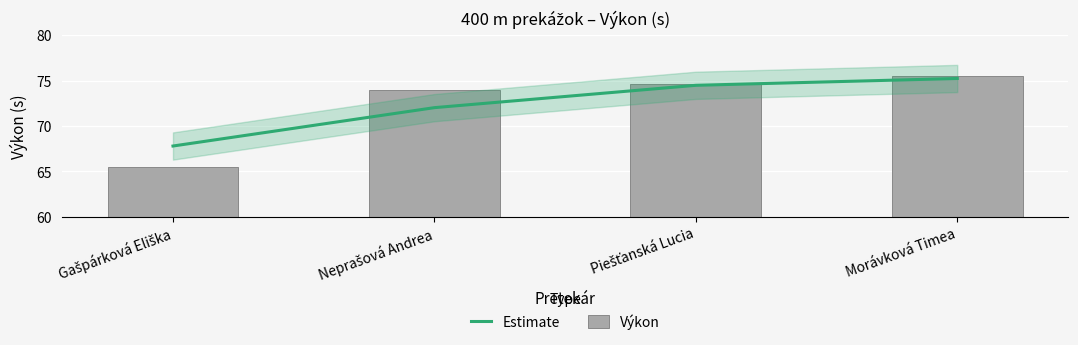

What is the sum of the Estimate values at Piešťanská Lucia and Morávková Timea?

149.7